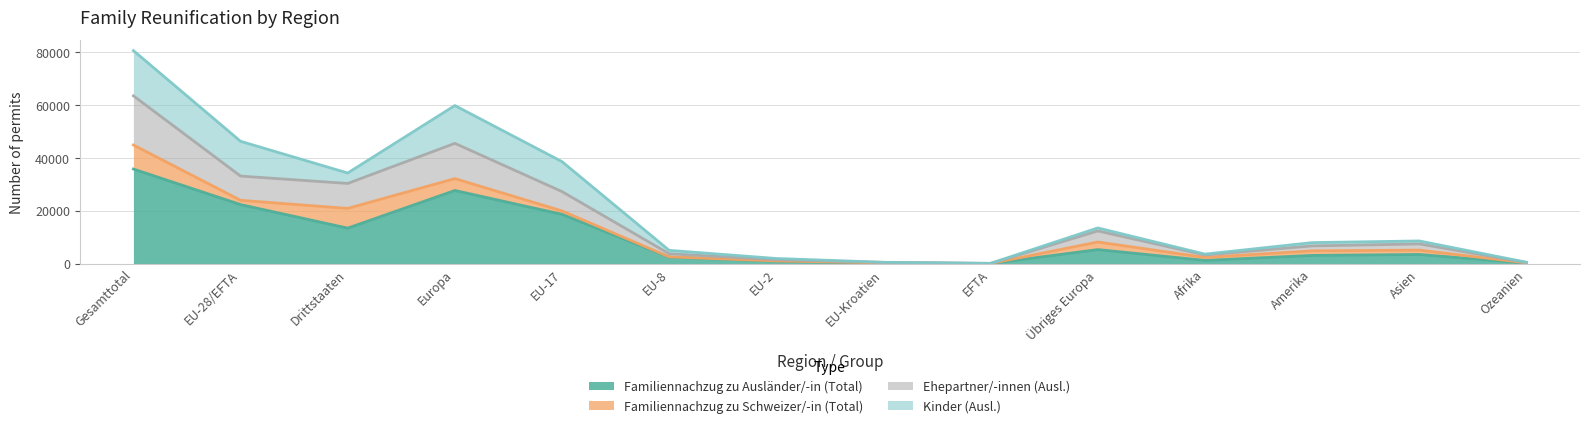

What is the highest value of the Familiennachzug zu Ausländer/-in (Total) series?

35762